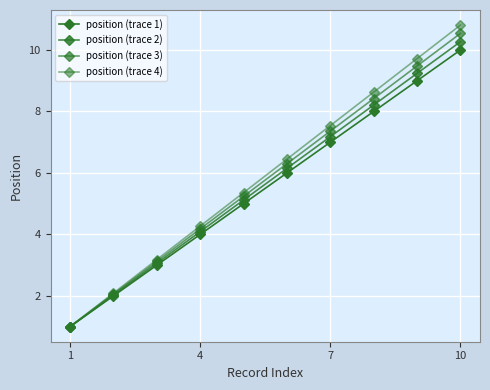

How many data points in position (trace 3) are above 6?

5